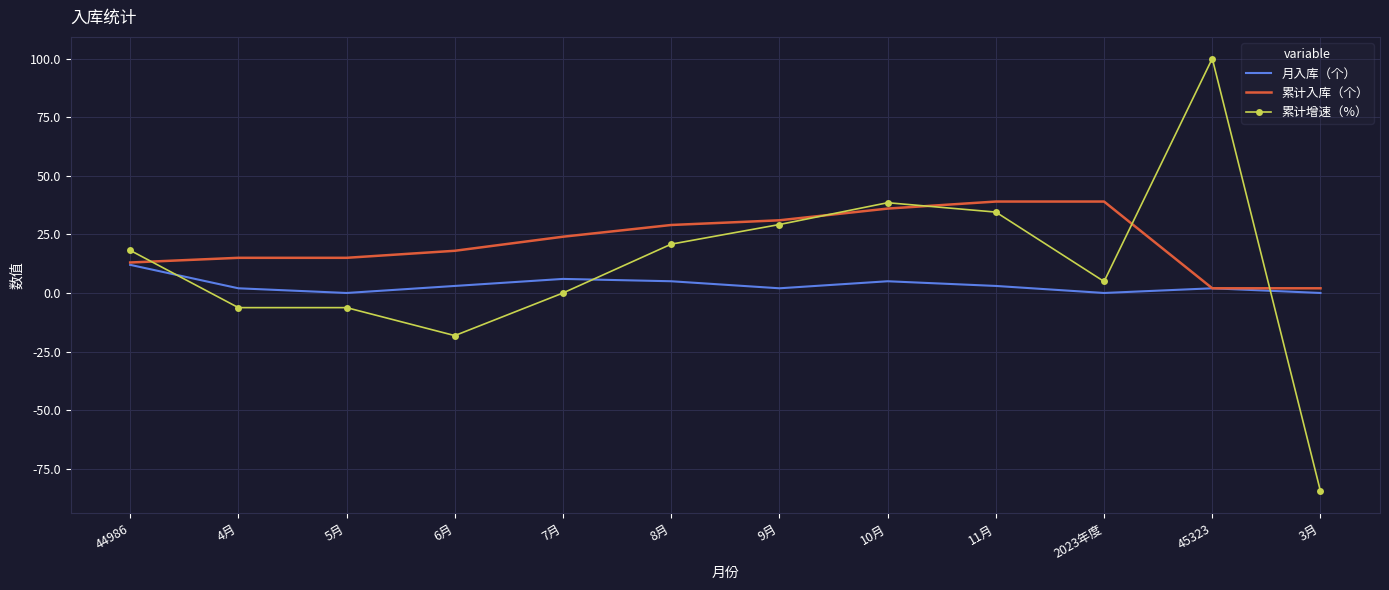

What are all the series names shown in the legend?

月入库（个）, 累计入库（个）, 累计增速（%）